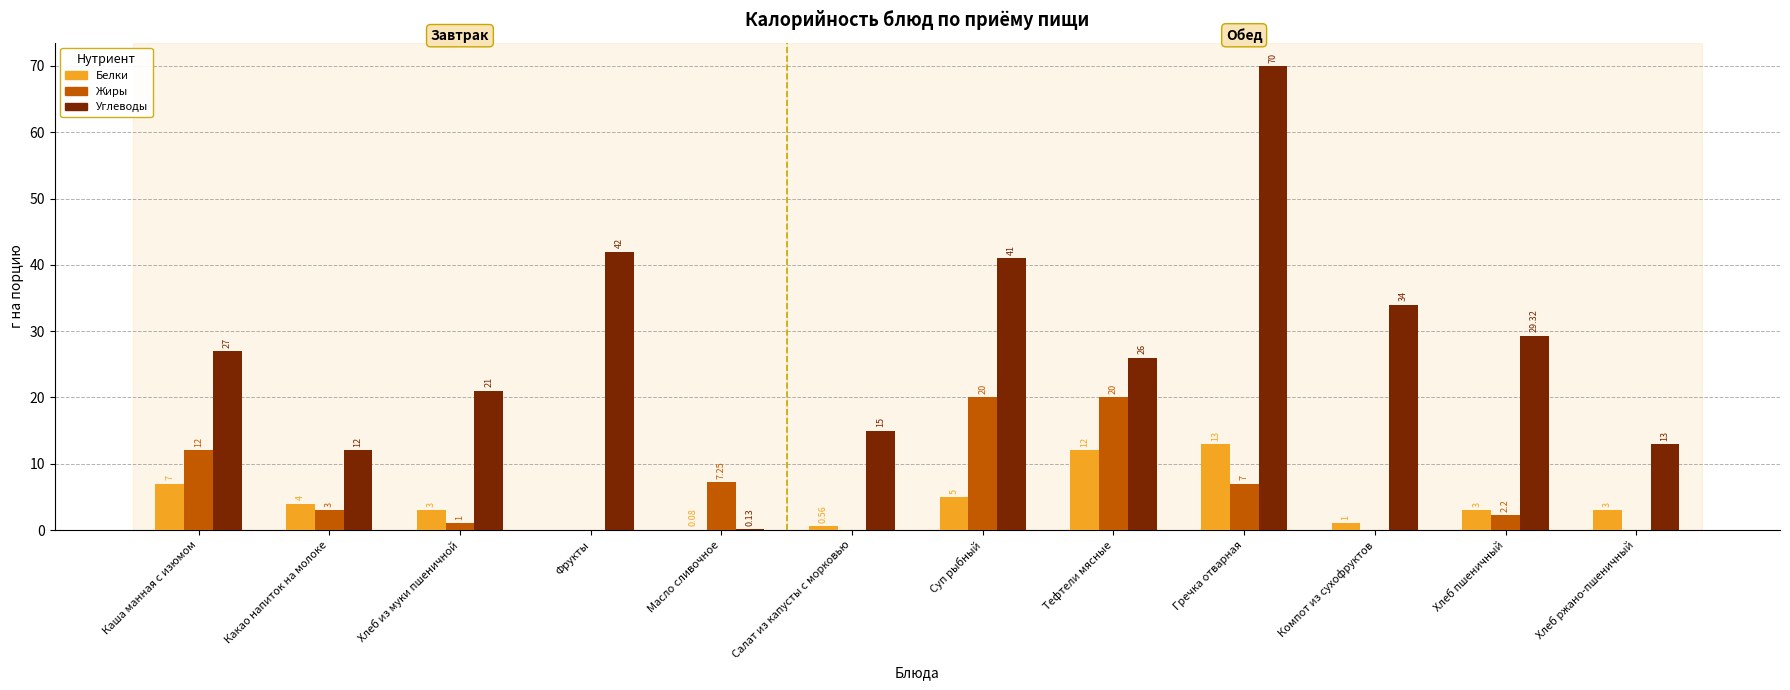

Between Хлеб из муки пшеничной and Компот из сухофруктов, which series saw the biggest shift?

Углеводы